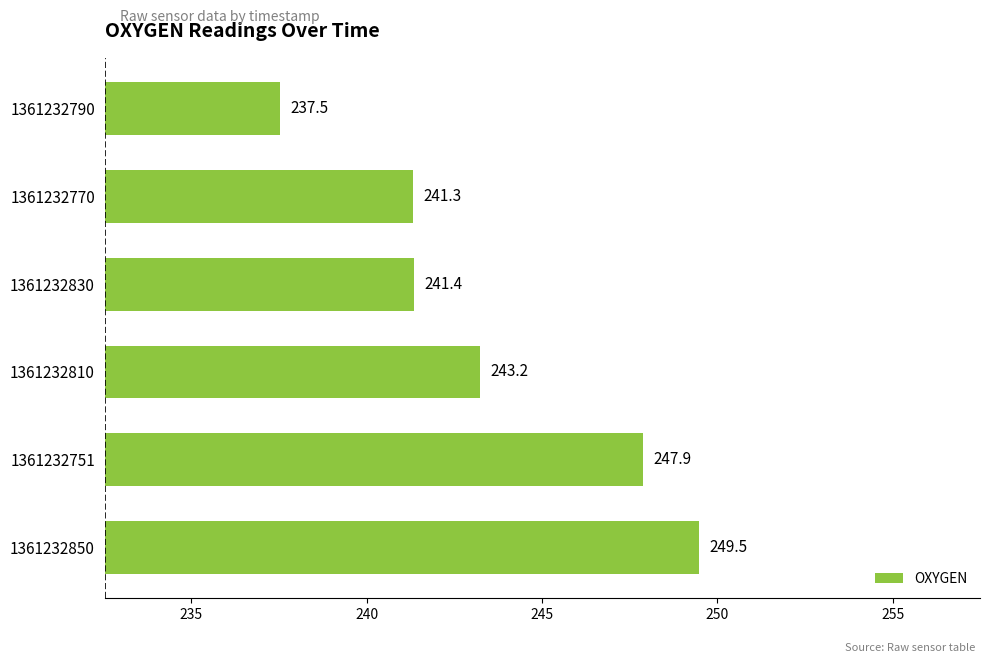

How many data points are above 243?

3